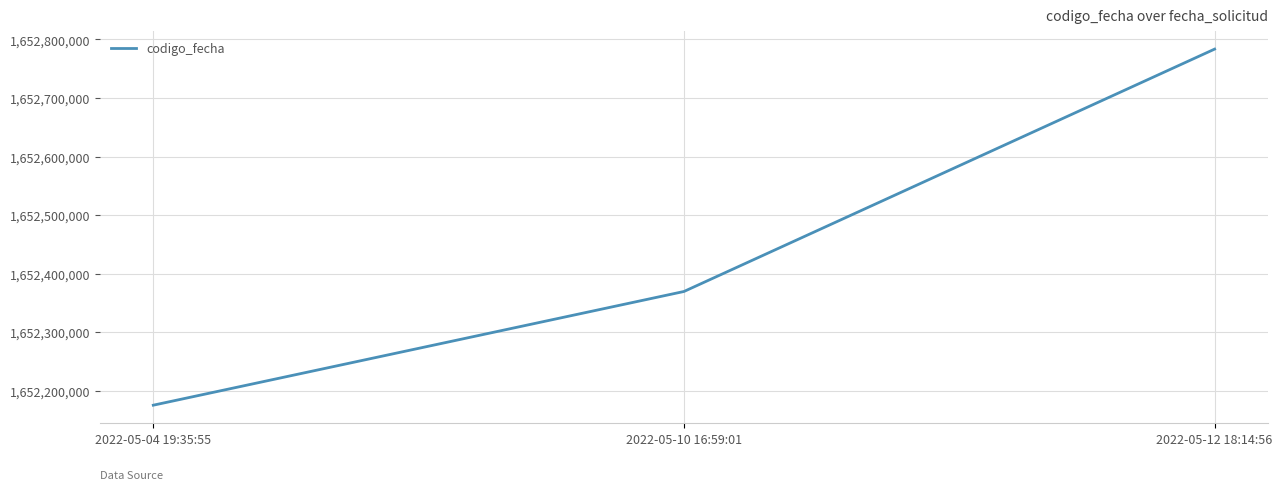

Is it true that the value at 2022-05-04 19:35:55 is 2193930200?

False